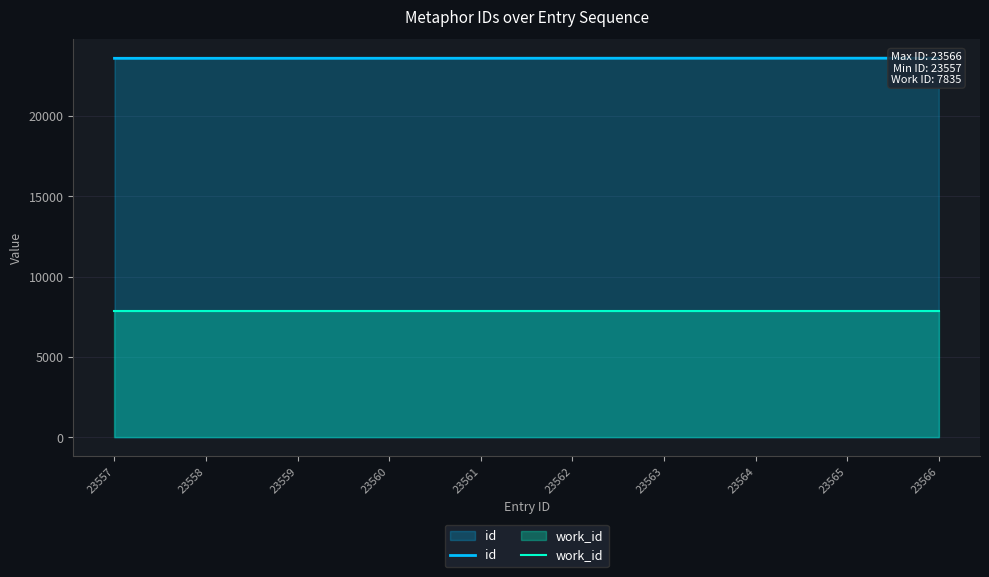

At which category does the chart reach its minimum across all series?

23557